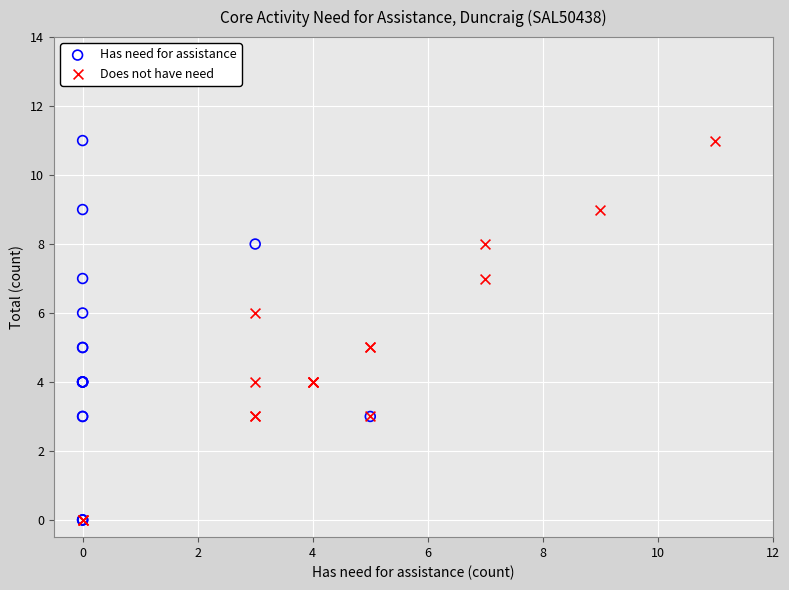

What are all the series names shown in the legend?

Has need for assistance, Does not have need